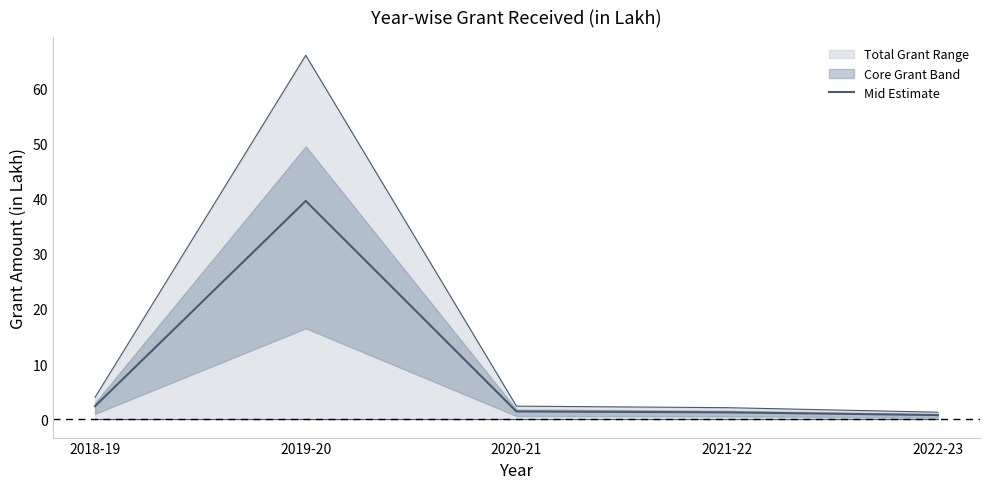

The value at 2022-23 is 0.2. True or false?

False